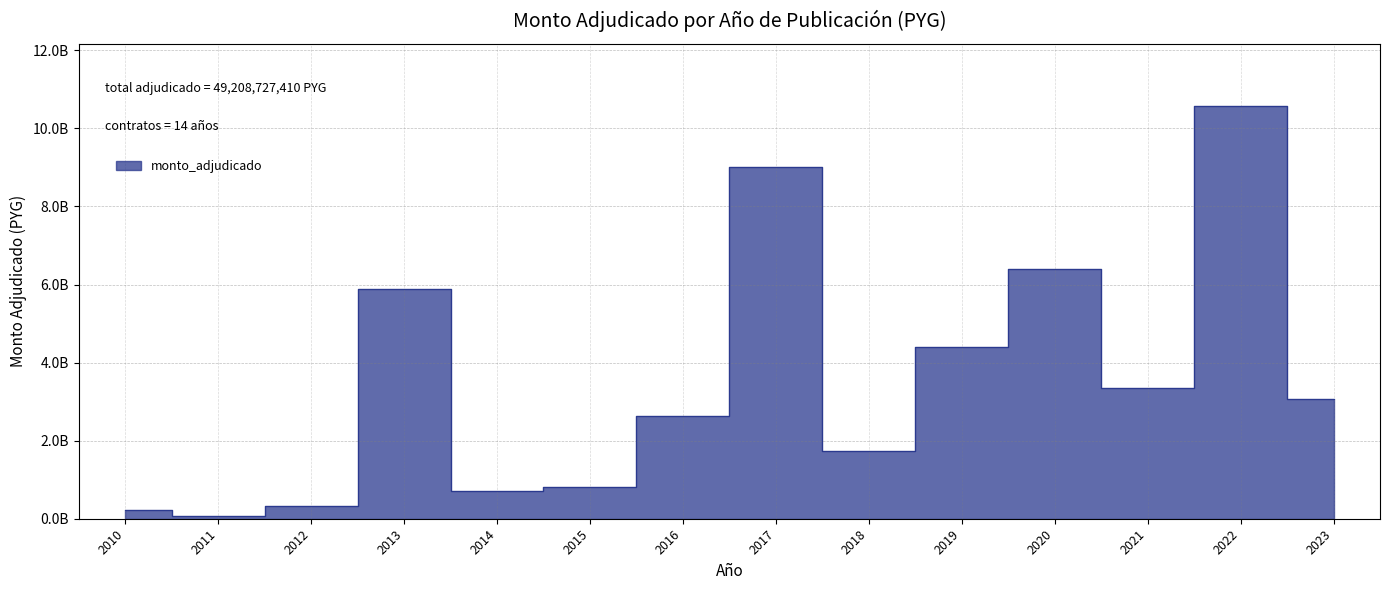

How many interior local valleys (lower than both neighbors) does the data have?

4